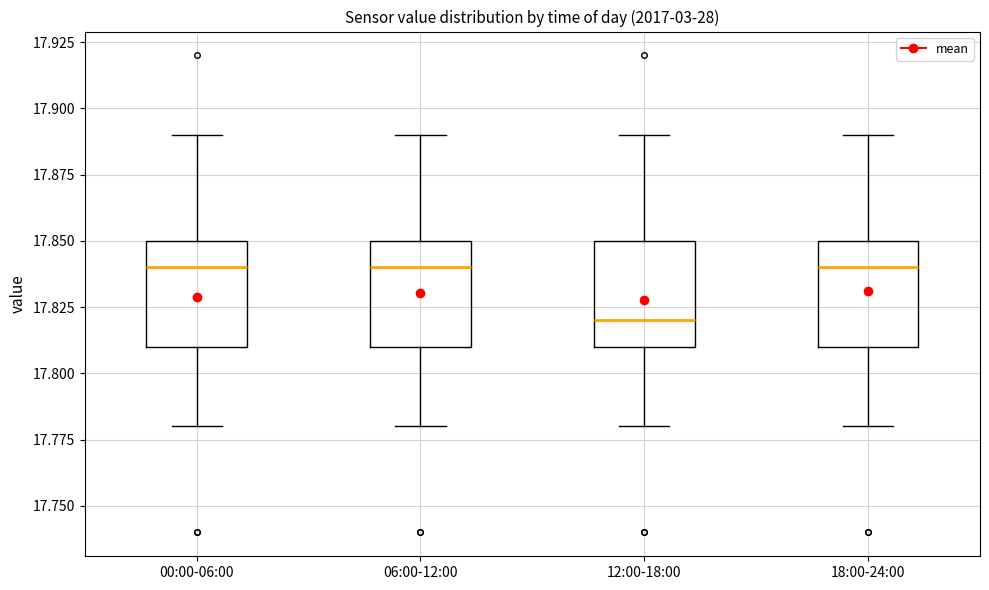

Reading left to right, read every box against the y-axis: the position of its median line, the range the box covers, and the ends of its whiskers. The values are not printed on the chart, so give them approximately, as read against the axis.

00:00-06:00: median 17.84, box 17.81 to 17.85, whiskers 17.78 to 17.89
06:00-12:00: median 17.84, box 17.81 to 17.85, whiskers 17.78 to 17.89
12:00-18:00: median 17.82, box 17.81 to 17.85, whiskers 17.78 to 17.89
18:00-24:00: median 17.84, box 17.81 to 17.85, whiskers 17.78 to 17.89